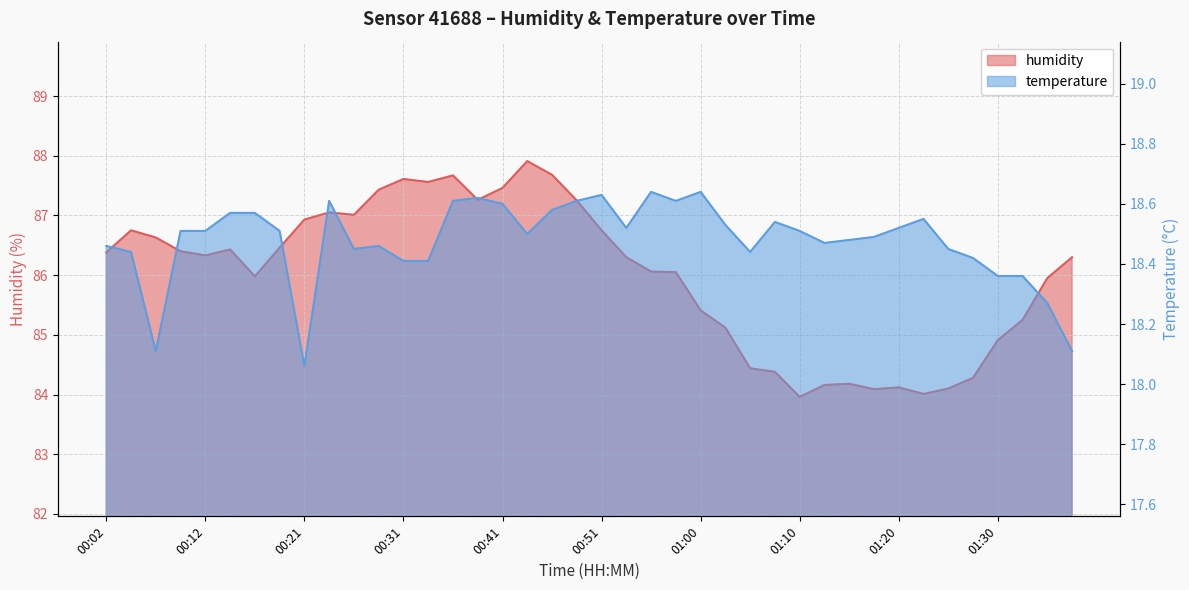

Which series has the largest total across all categories?

humidity